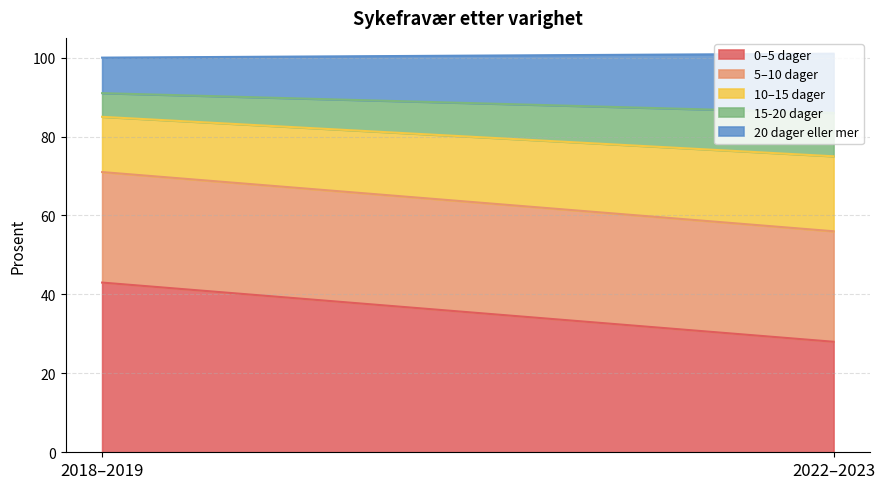

Which series has the largest total across all categories?

0–5 dager